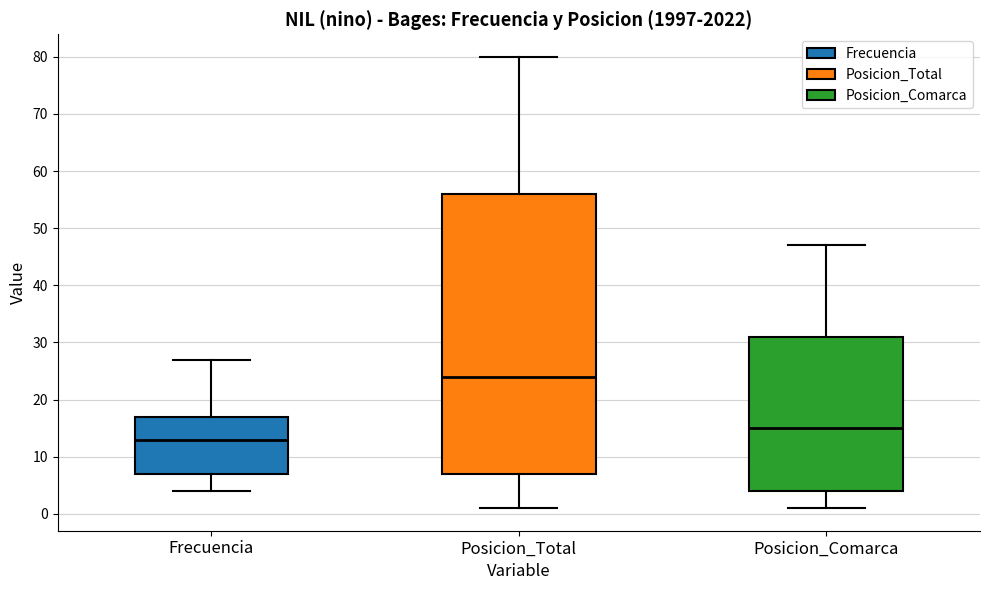

Reading left to right, transcribe this box plot: for each box, give where its median line is, the range the box spans, and where its two whiskers end, as read against the y-axis. The values are not printed on the chart, so give them approximately, as read against the axis.

Frecuencia: median 13, box 7 to 17, whiskers 4 to 27
Posicion_Total: median 24, box 7 to 56, whiskers 1 to 80
Posicion_Comarca: median 15, box 4 to 31, whiskers 1 to 47